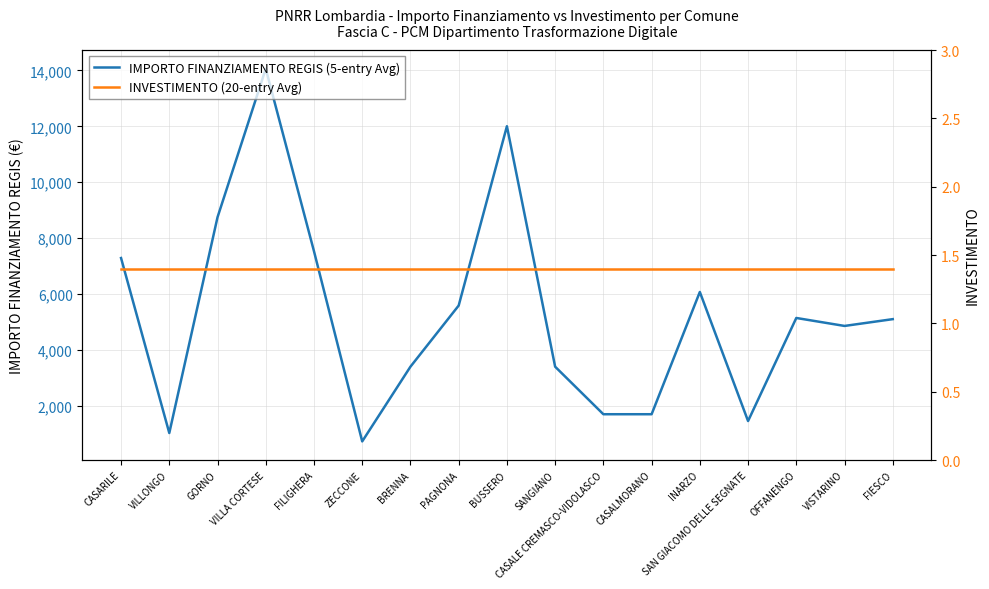

What position from the right is BRENNA?

11